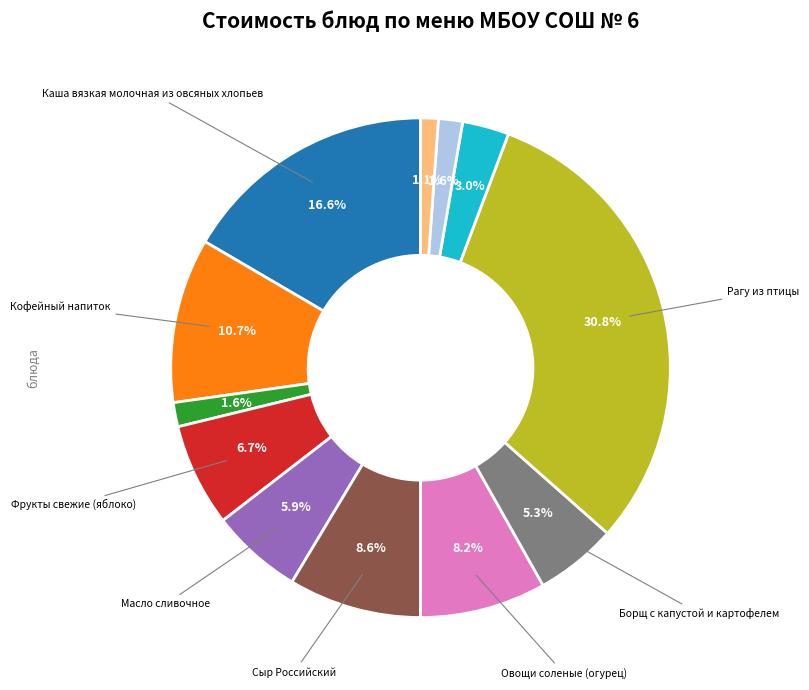

Does any single category account for the majority?

No